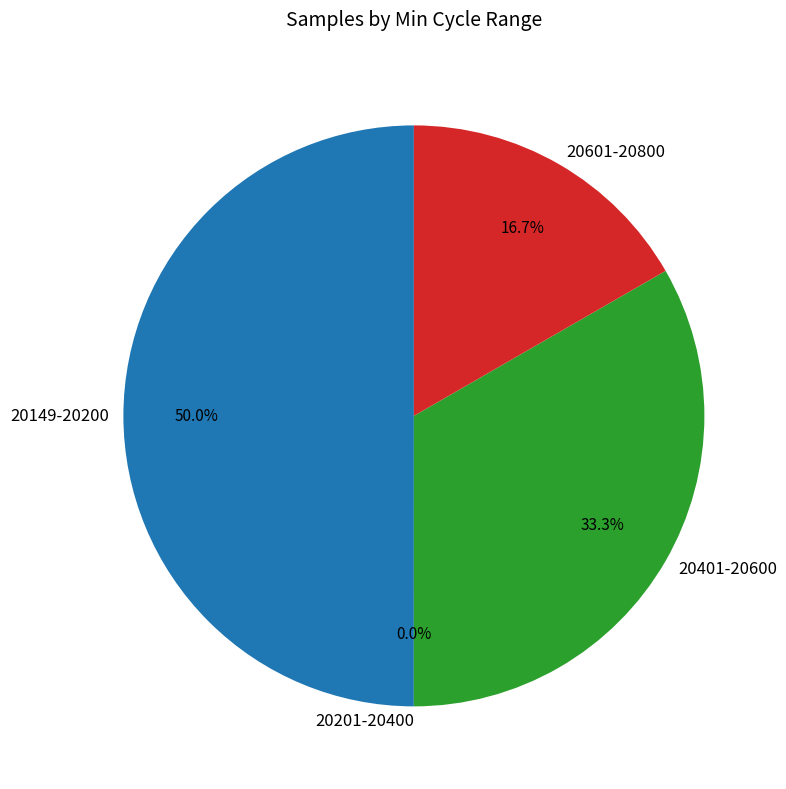

True or false: 54 accounts for 1% of the total.

False